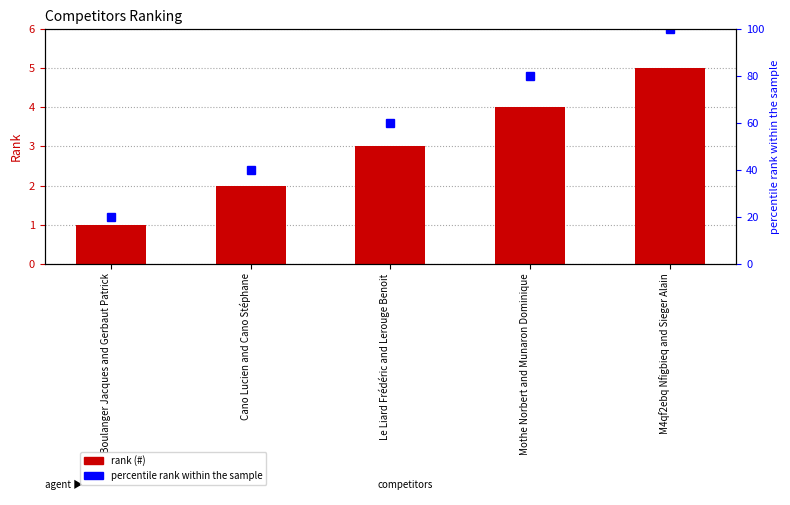

Which category has the lowest value in the percentile rank within the sample series?

Boulanger Jacques and Gerbaut Patrick